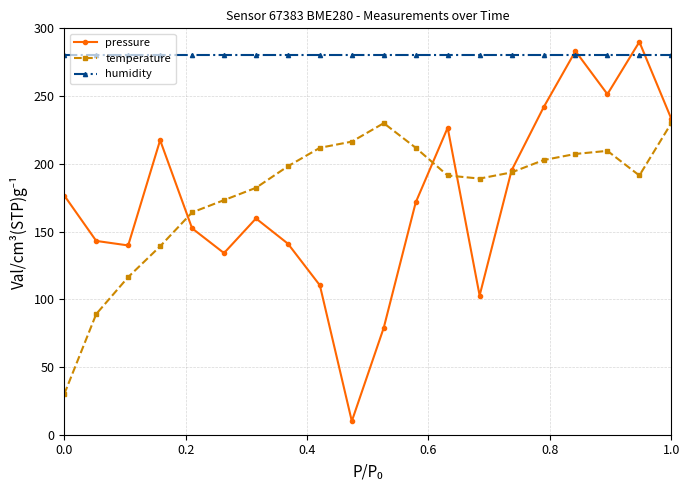

Which series has the largest total across all categories?

humidity